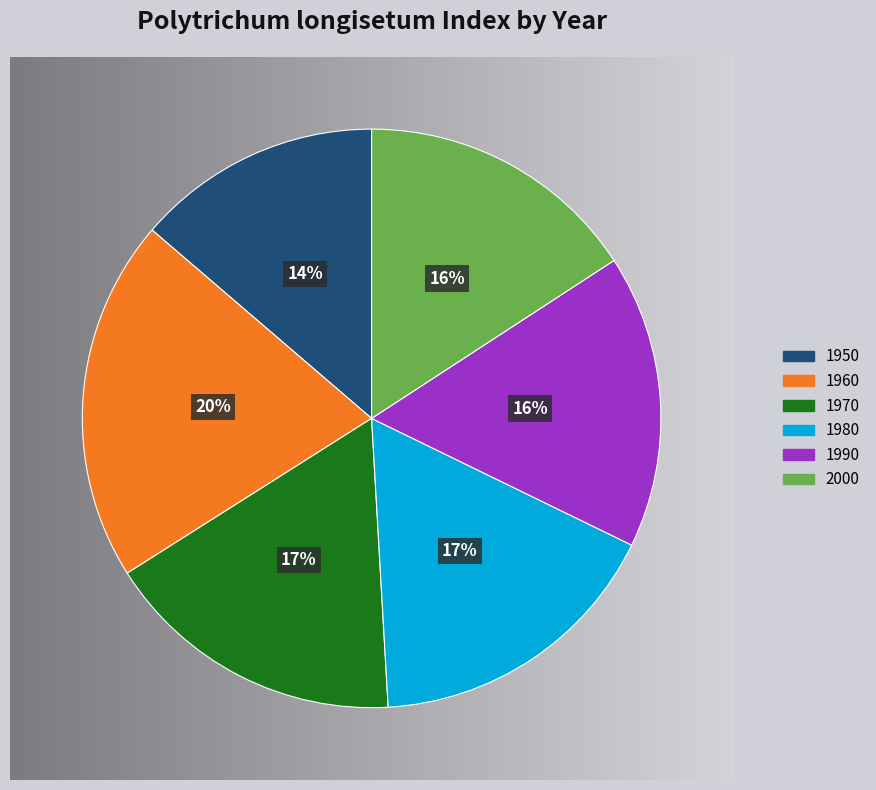

What percentage is the 2000 slice, to the nearest percent?

16%